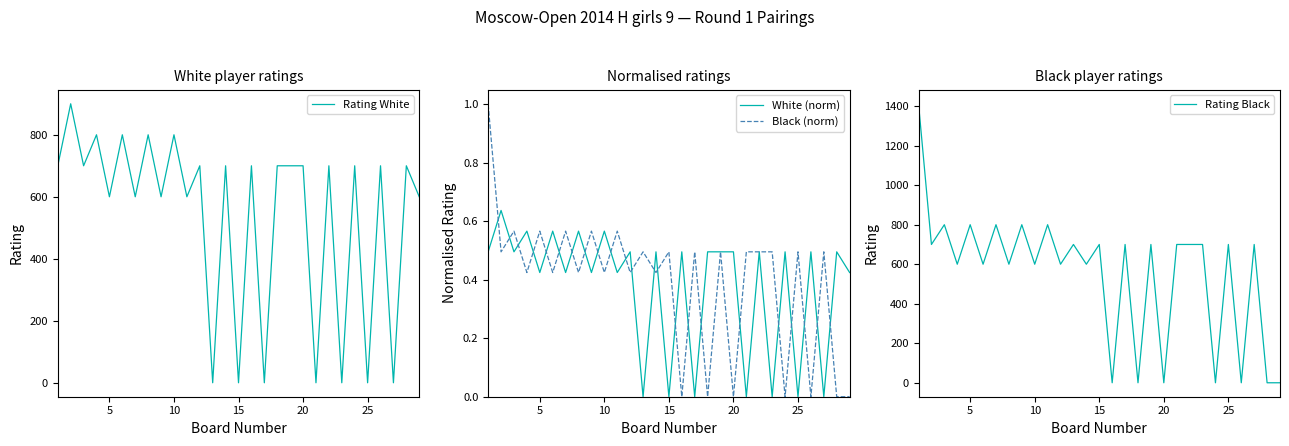

How many interior local peaks does the White (norm) series have?

12